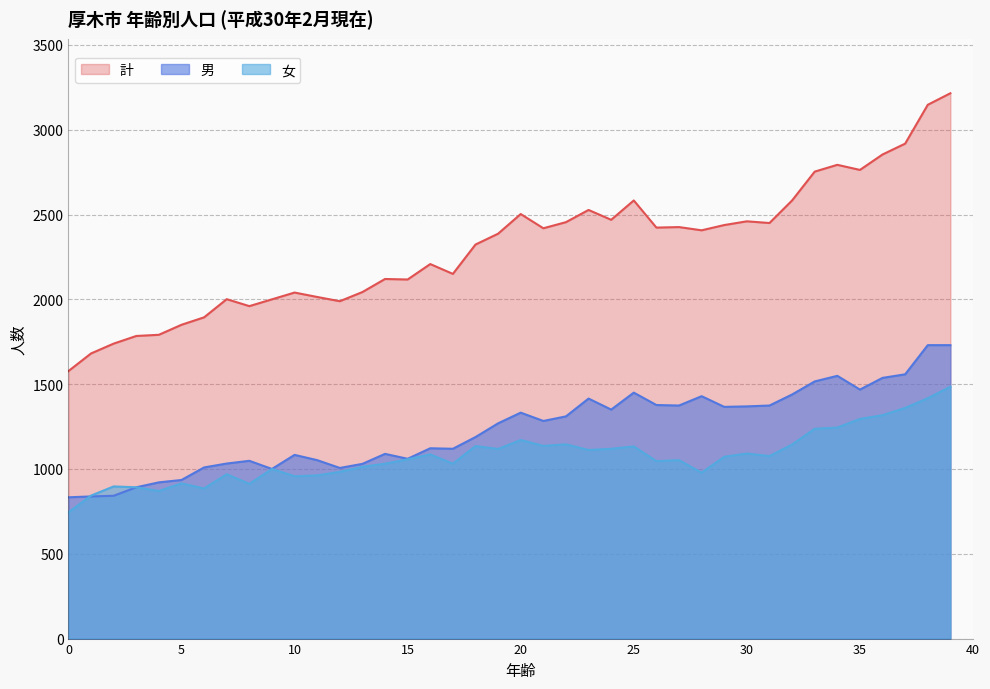

Reading left to right, what are all the values shown in this chart?

男: 833	838	842	892	921	935	1009	1032	1048	1000	1083	1052	1006	1030	1089	1060	1122	1119	1188	1269	1332	1283	1310	1415	1350	1450	1377	1374	1429	1366	1369	1374	1439	1516	1549	1468	1537	1558	1730	1730
女: 744	843	897	892	870	915	885	969	912	1000	957	962	983	1013	1031	1057	1086	1031	1135	1118	1171	1136	1145	1112	1119	1133	1046	1052	978	1072	1091	1076	1144	1237	1244	1295	1317	1360	1417	1485
計: 1577	1681	1739	1784	1791	1850	1894	2001	1960	2000	2040	2014	1989	2043	2120	2117	2208	2150	2323	2387	2503	2419	2455	2527	2469	2583	2423	2426	2407	2438	2460	2450	2583	2753	2793	2763	2854	2918	3147	3215